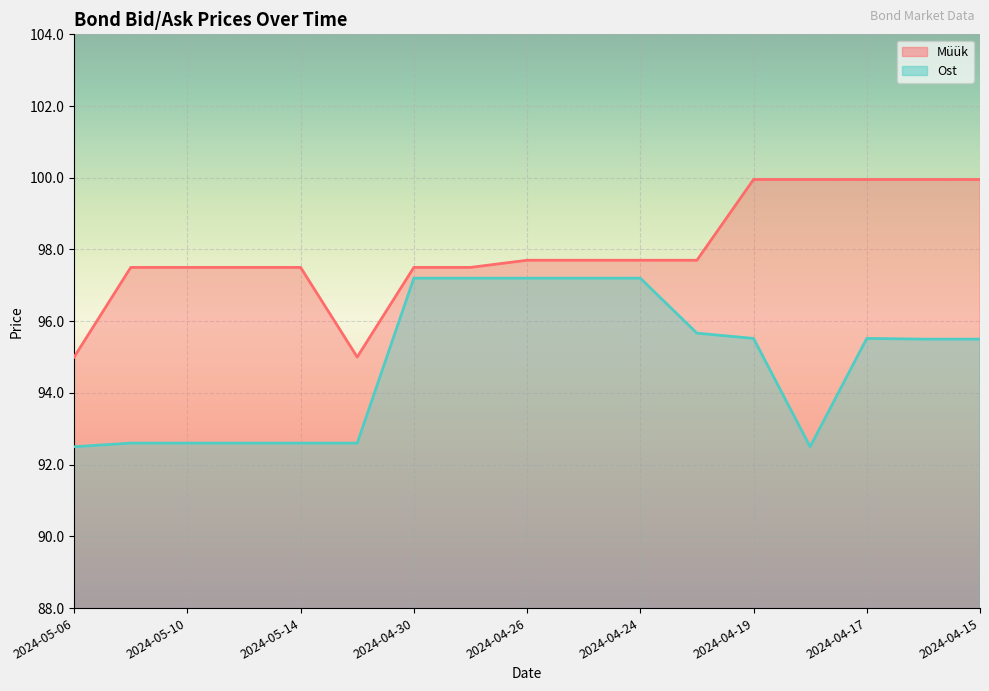

Reading left to right, what are all the values shown in this chart?

Müük: 2024-05-06=95.0	2024-05-08=97.5	2024-05-10=97.5	2024-05-13=97.5	2024-05-14=97.5	2024-04-23=95.0	2024-04-30=97.5	2024-04-29=97.5	2024-04-26=97.7	2024-04-25=97.7	2024-04-24=97.7	2024-04-22=97.7	2024-04-19=100.0	2024-04-18=100.0	2024-04-17=100.0	2024-04-16=100.0	2024-04-15=100.0
Ost: 2024-05-06=92.5	2024-05-08=92.6	2024-05-10=92.6	2024-05-13=92.6	2024-05-14=92.6	2024-04-23=92.6	2024-04-30=97.2	2024-04-29=97.2	2024-04-26=97.2	2024-04-25=97.2	2024-04-24=97.2	2024-04-22=95.7	2024-04-19=95.5	2024-04-18=92.5	2024-04-17=95.5	2024-04-16=95.5	2024-04-15=95.5